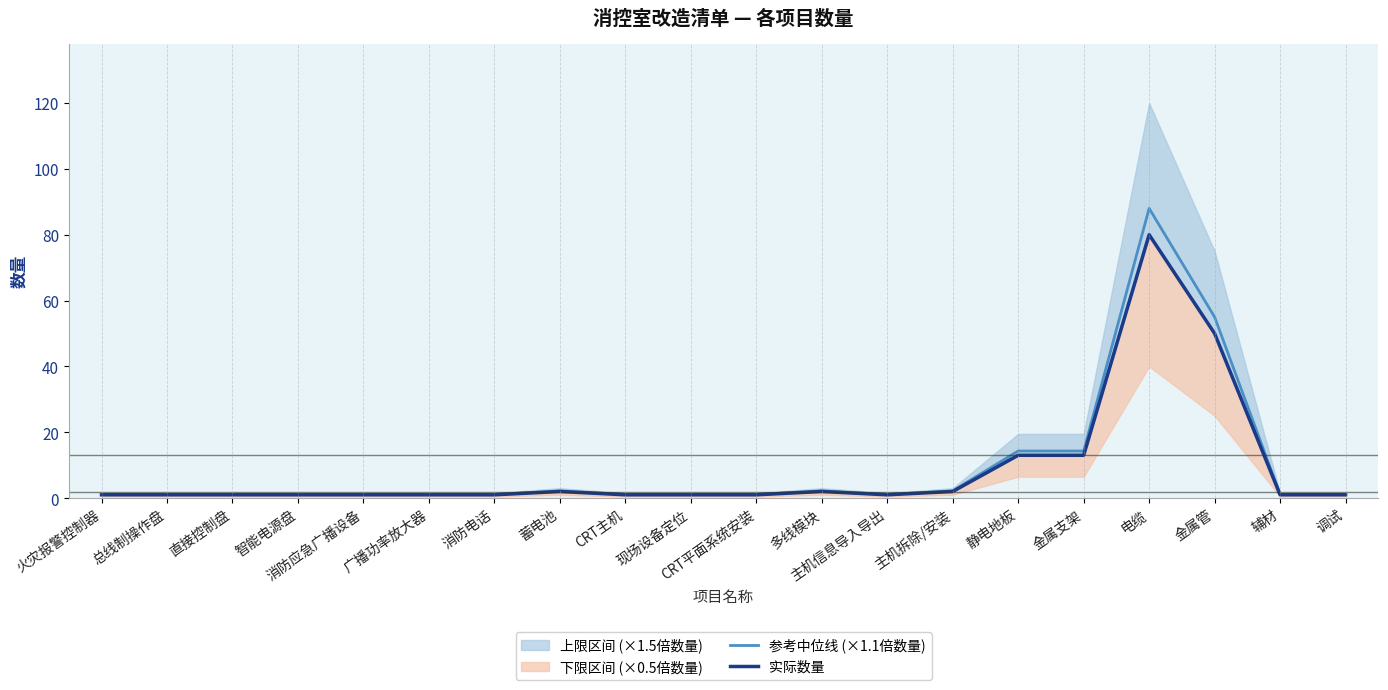

True or false: 参考中位线 (×1.1倍数量) has a value of 1.1 at 智能电源盘.

True